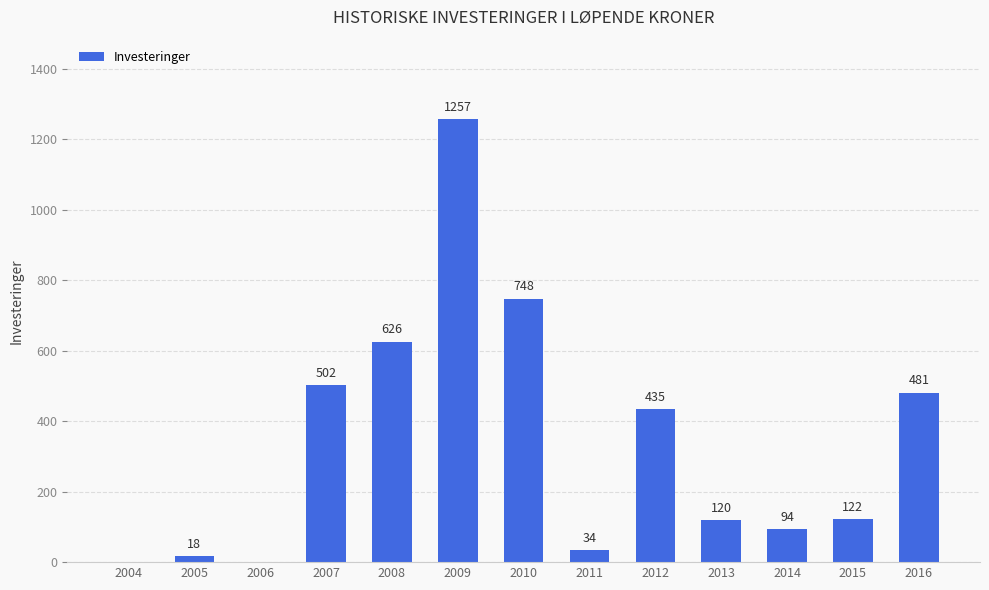

What is the sum of all values?

4437